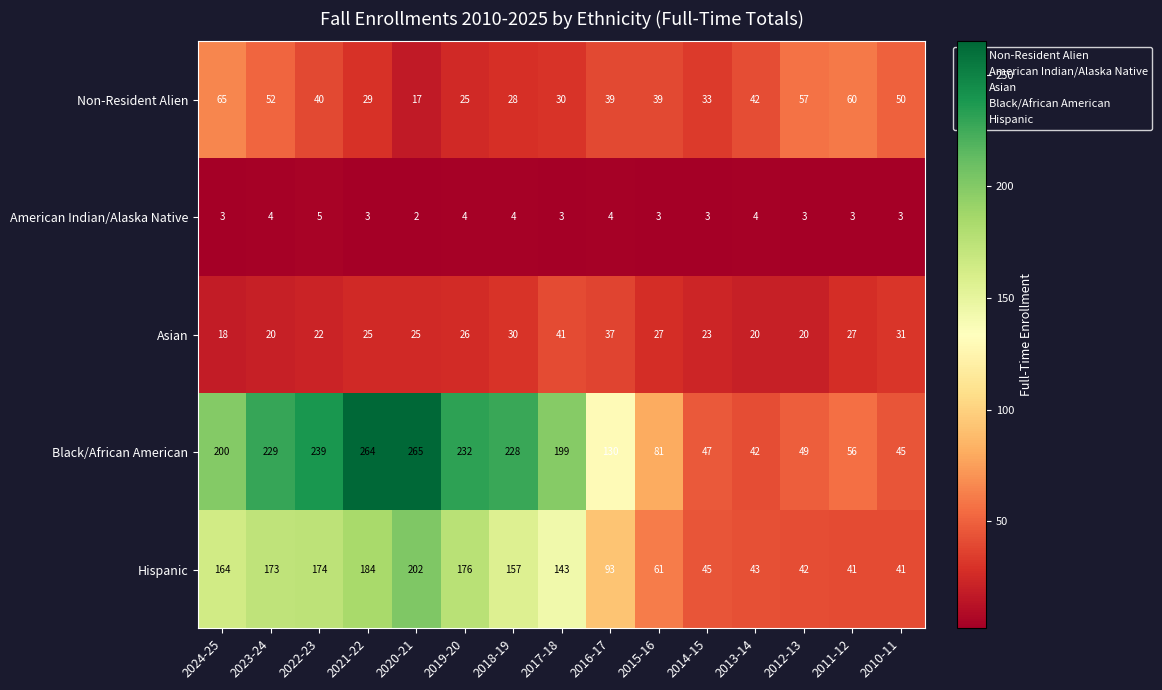

Rank the series by their maximum value, from lowest to highest.

American Indian/Alaska Native, Asian, Non-Resident Alien, Hispanic, Black/African American